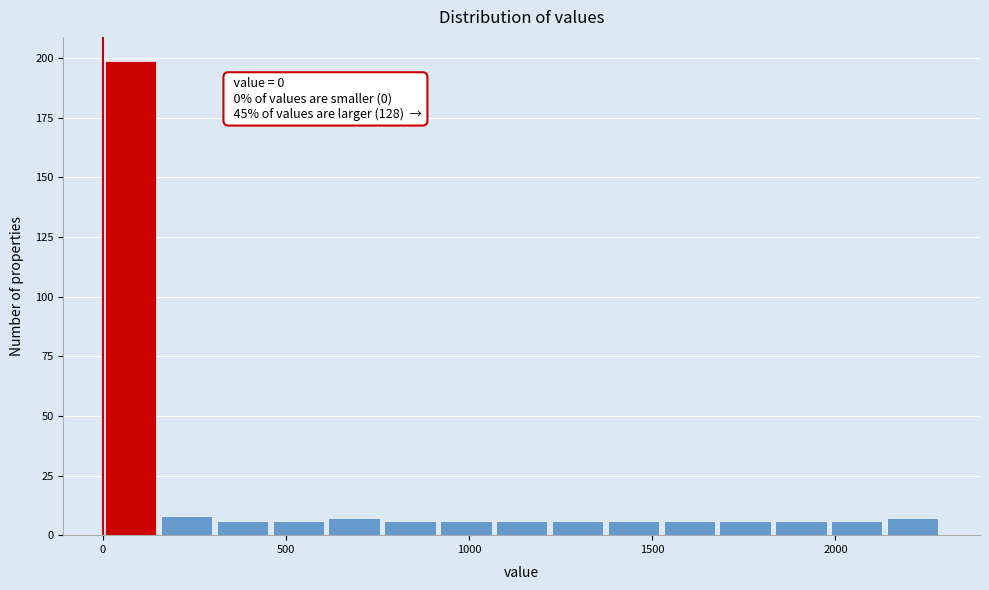

Read against the x-axis, roughly where is the centre of the tallest bar?

100